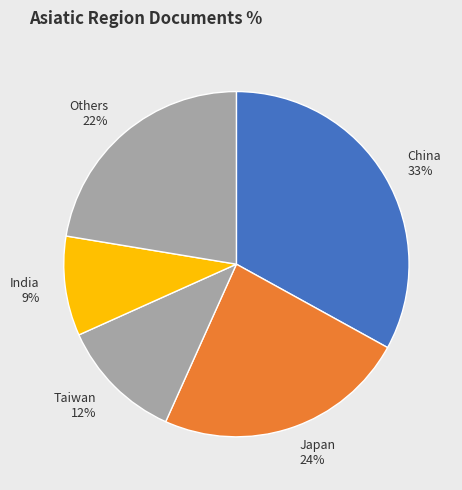

Which has a higher value, Taiwan 12% or Others 22%?

Others 22%